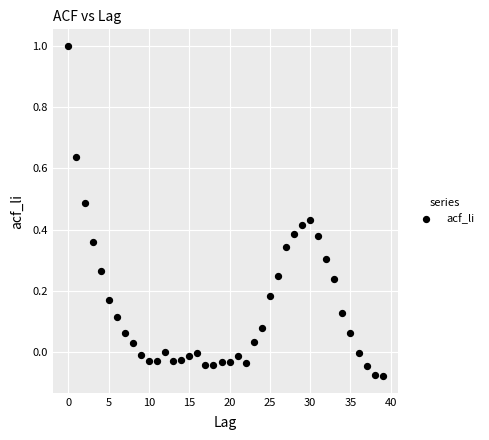

What is the range of Y values (max minus min)?

1.1